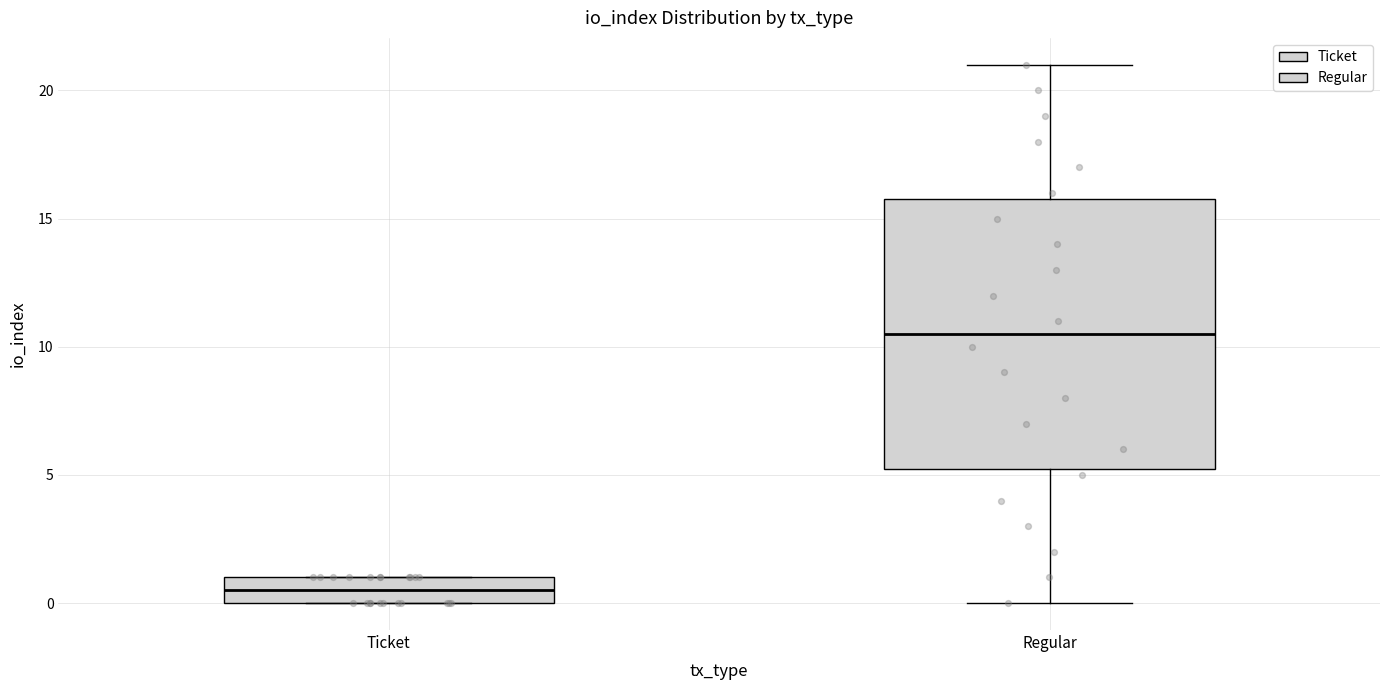

Where is the upper edge of the box for Ticket on the y-axis? The values are not printed on the chart, so give them approximately, as read against the axis.

1.0